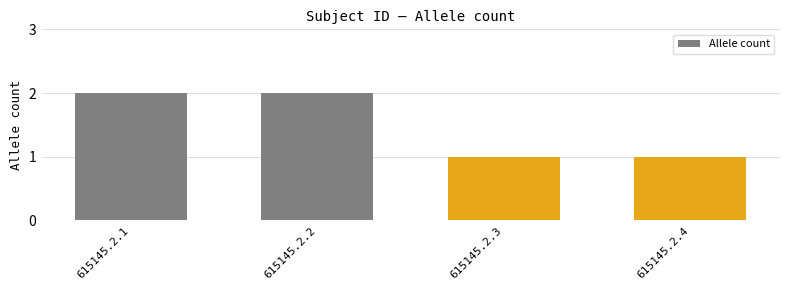

Approximately how many times larger is the value at 615145.2.3 compared to 615145.2.4?

1.0